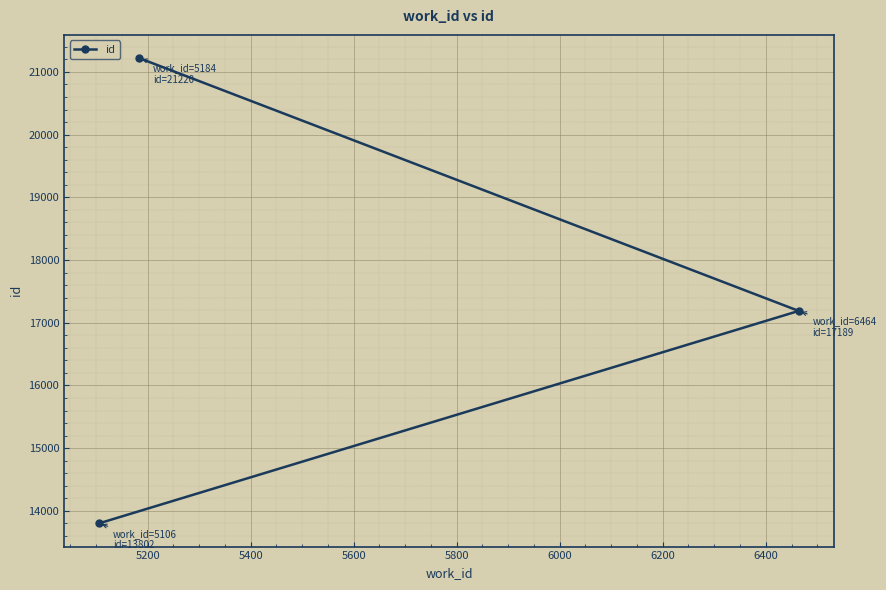

What is the value of the 3rd point from the left?

17189